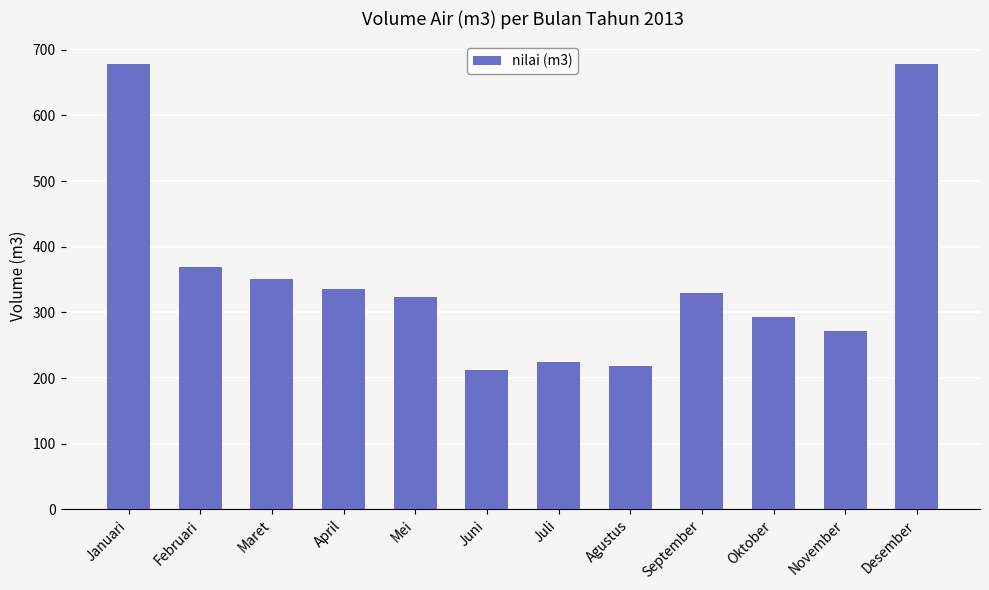

The value at April is 524. True or false?

False